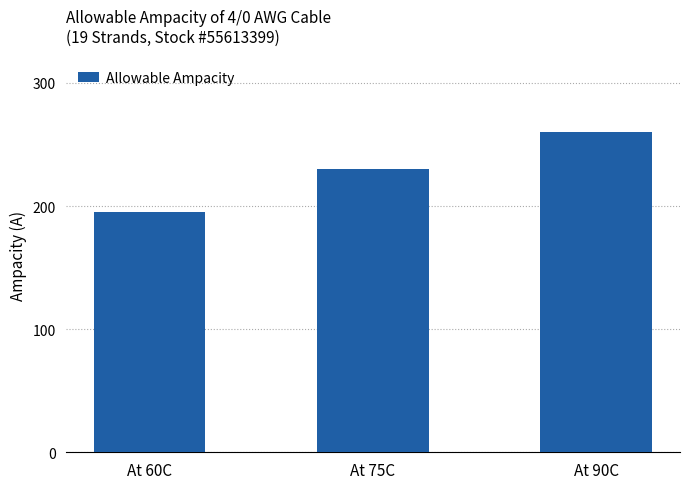

What is the difference between the values at At 60C and At 75C?

35